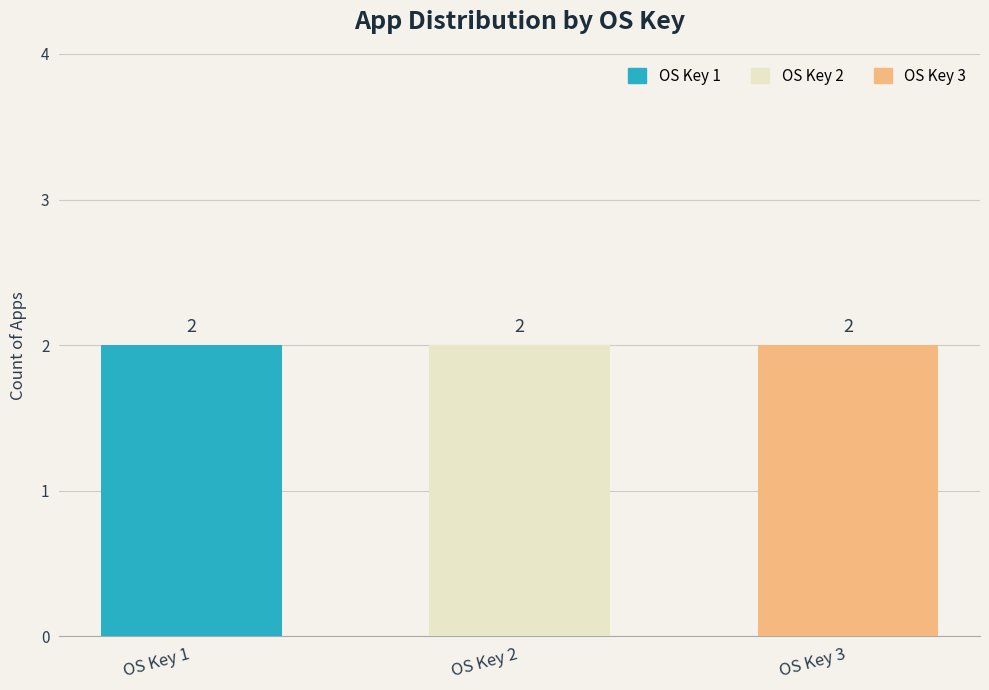

List the labels in order of appSystemOrUser value, smallest first.

appOSKey=1, appOSKey=2, appOSKey=3